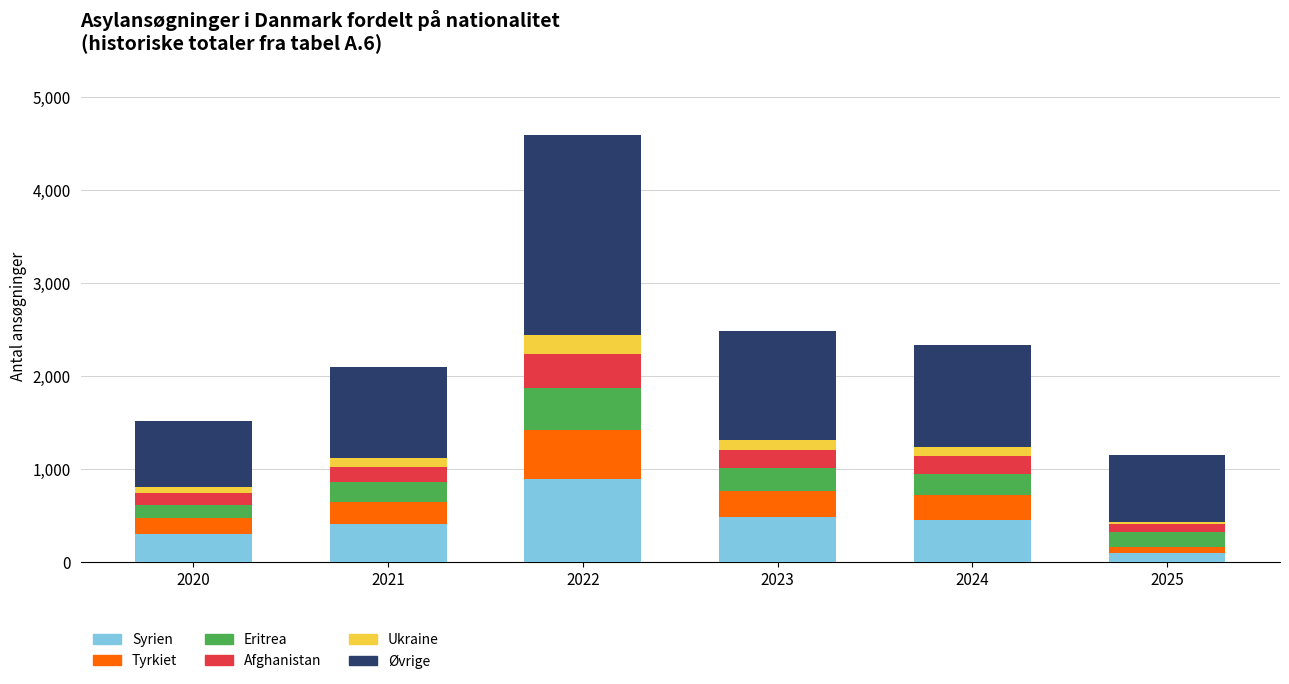

True or false: Syrien has a value of 407 at 2021.

True